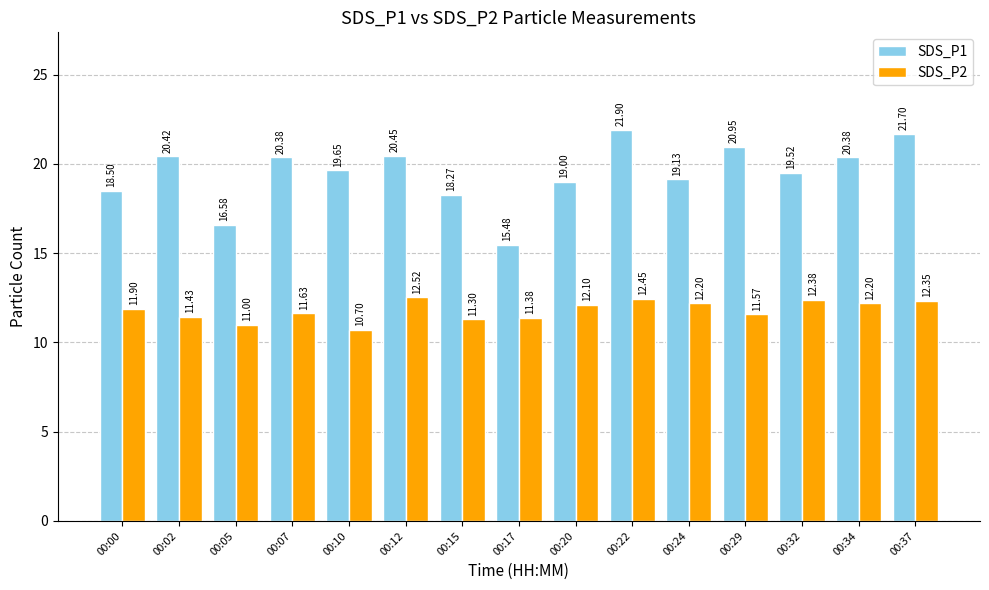

List the series in order of their peak value, lowest first.

SDS_P2, SDS_P1